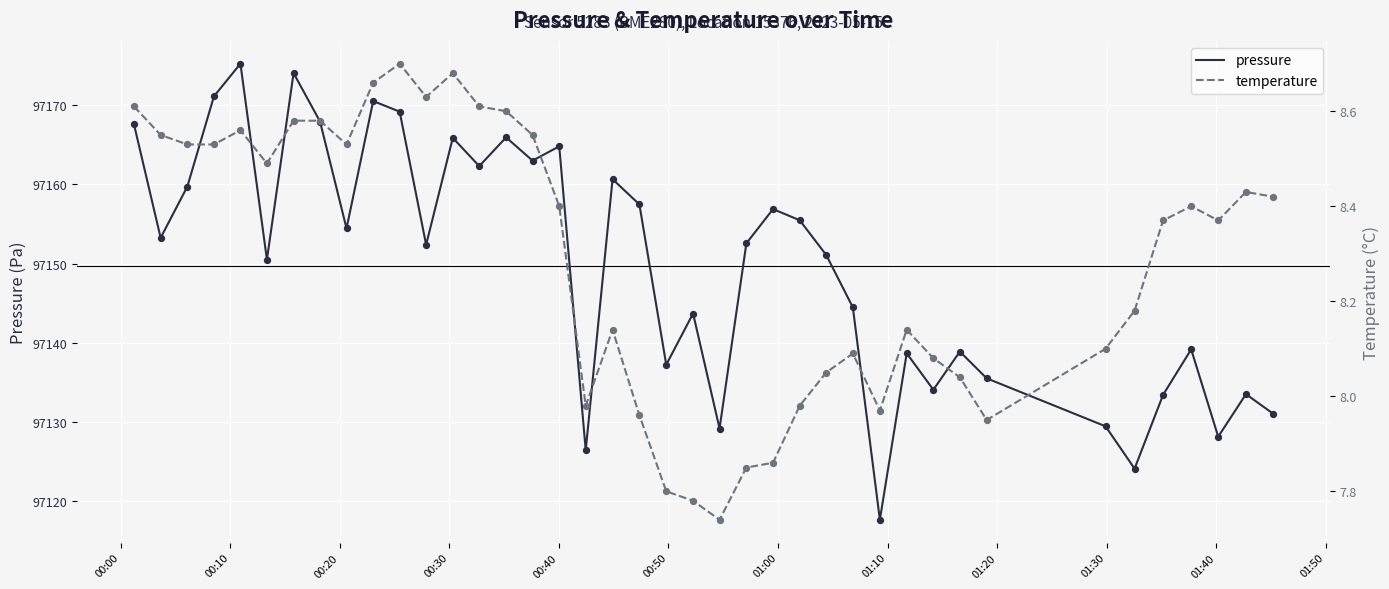

Which series has the largest total across all categories?

pressure